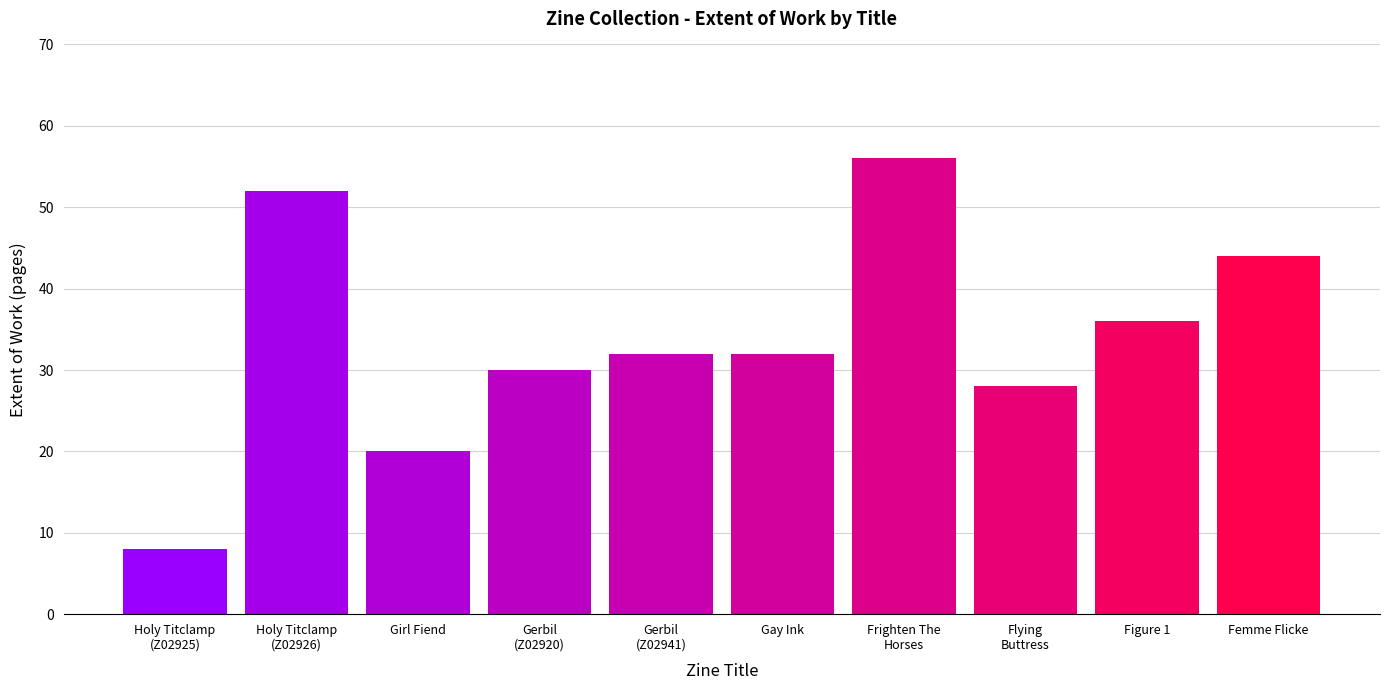

Reading right to left, transcribe all the data shown in this chart.

Femme Flicke=44	Figure 1=36	Flying
Buttress=28	Frighten The
Horses=56	Gay Ink=32	Gerbil
(Z02941)=32	Gerbil
(Z02920)=30	Girl Fiend=20	Holy Titclamp
(Z02926)=52	Holy Titclamp
(Z02925)=8